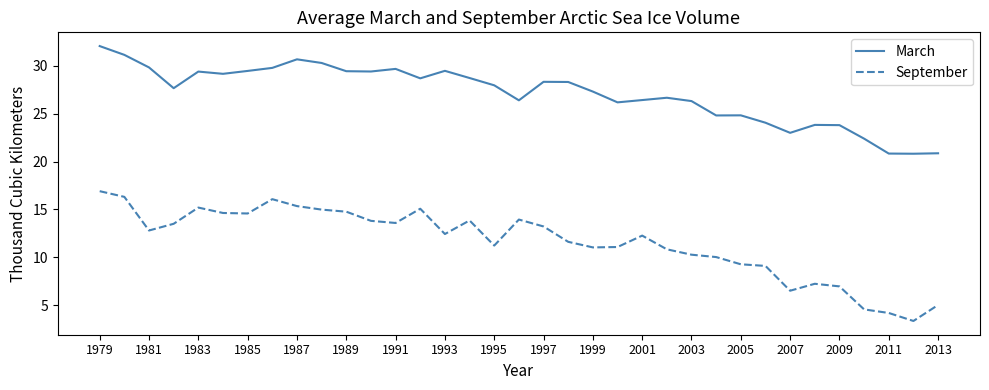

What is the smallest value displayed?

3.4